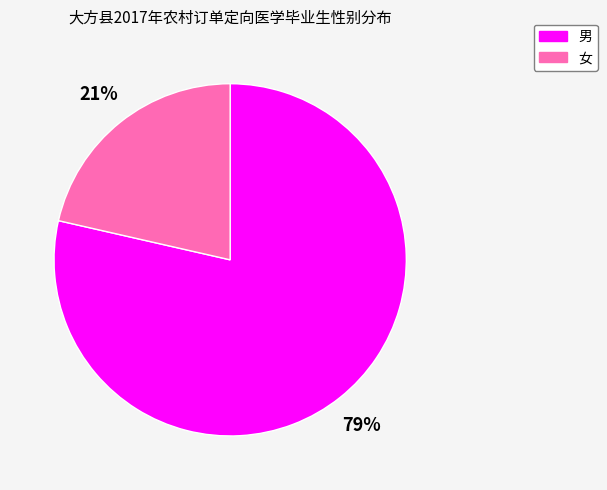

The 男 slice represents 79% of the pie. True or false?

True